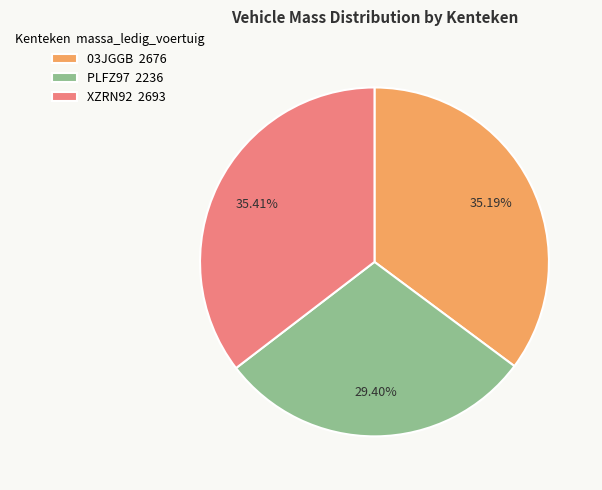

To the nearest percent, what is the average slice percentage?

33%